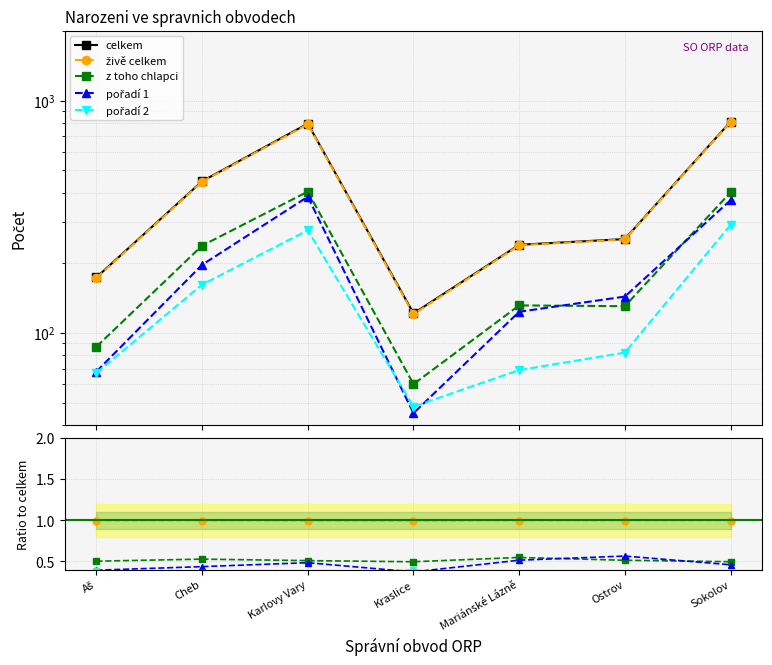

What is the difference between the highest and lowest values at Aš?

172.6